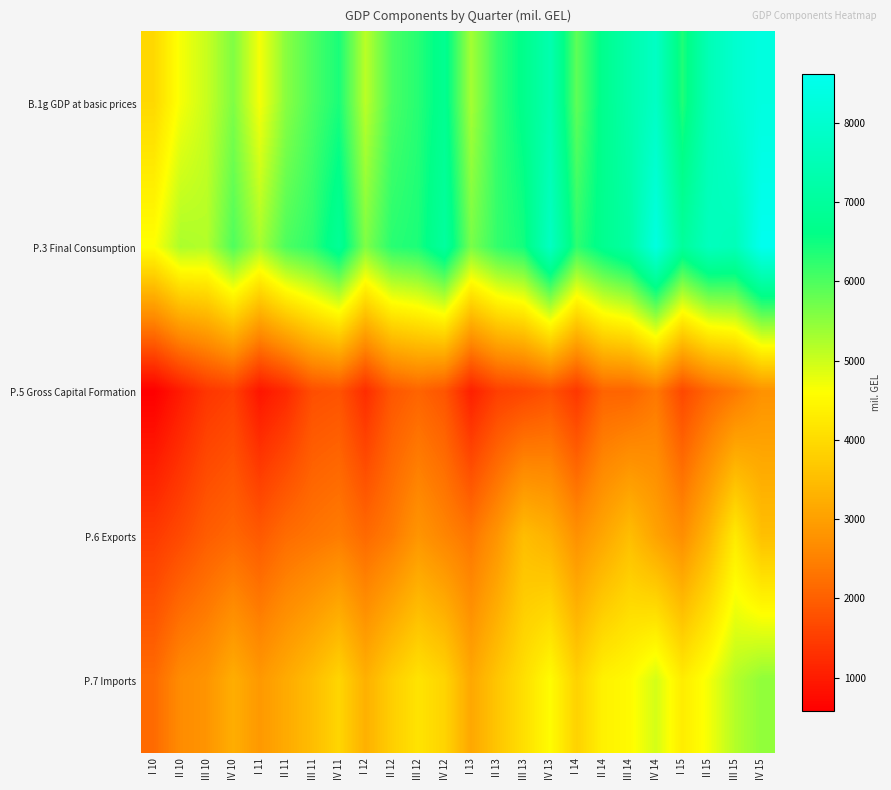

Between III 15 and IV 14, which is larger?

III 15